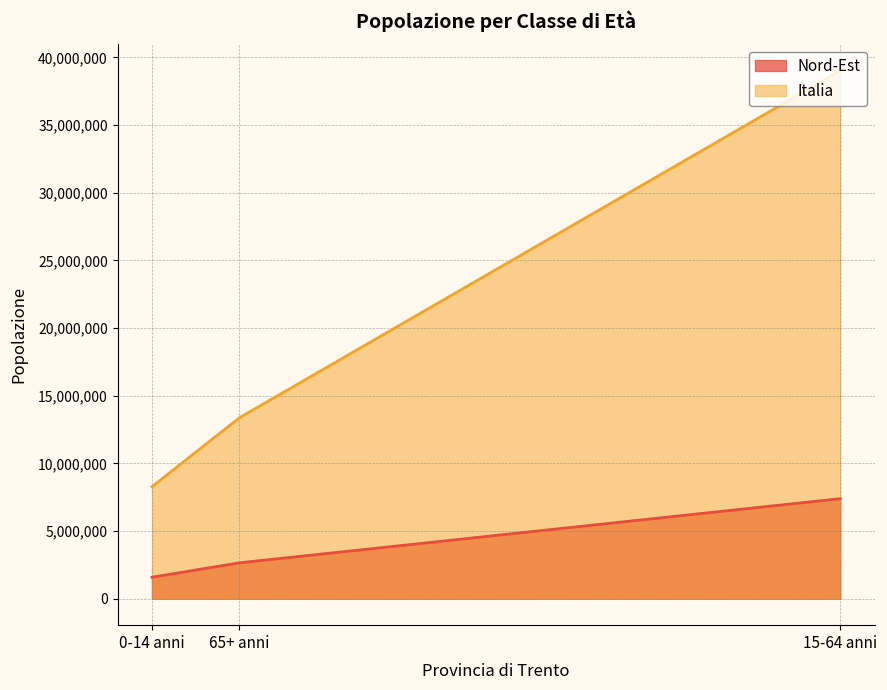

What are all the series names shown in the legend?

Nord-Est, Italia